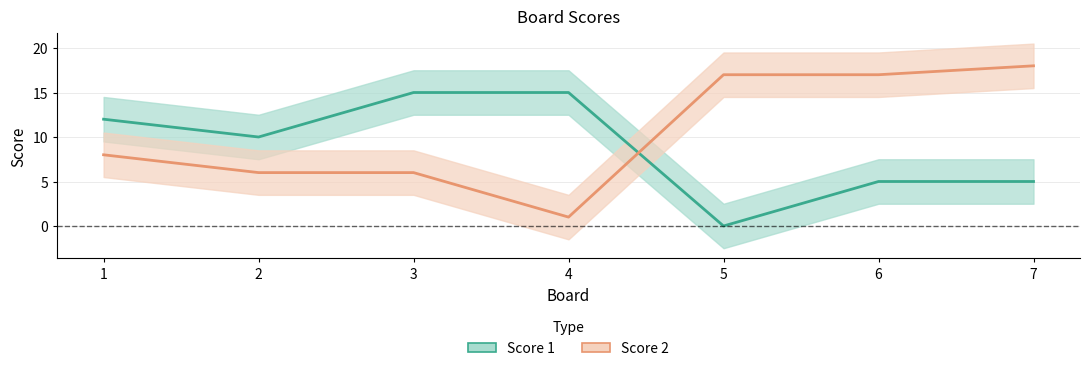

Which category has the lowest value across all series?

5